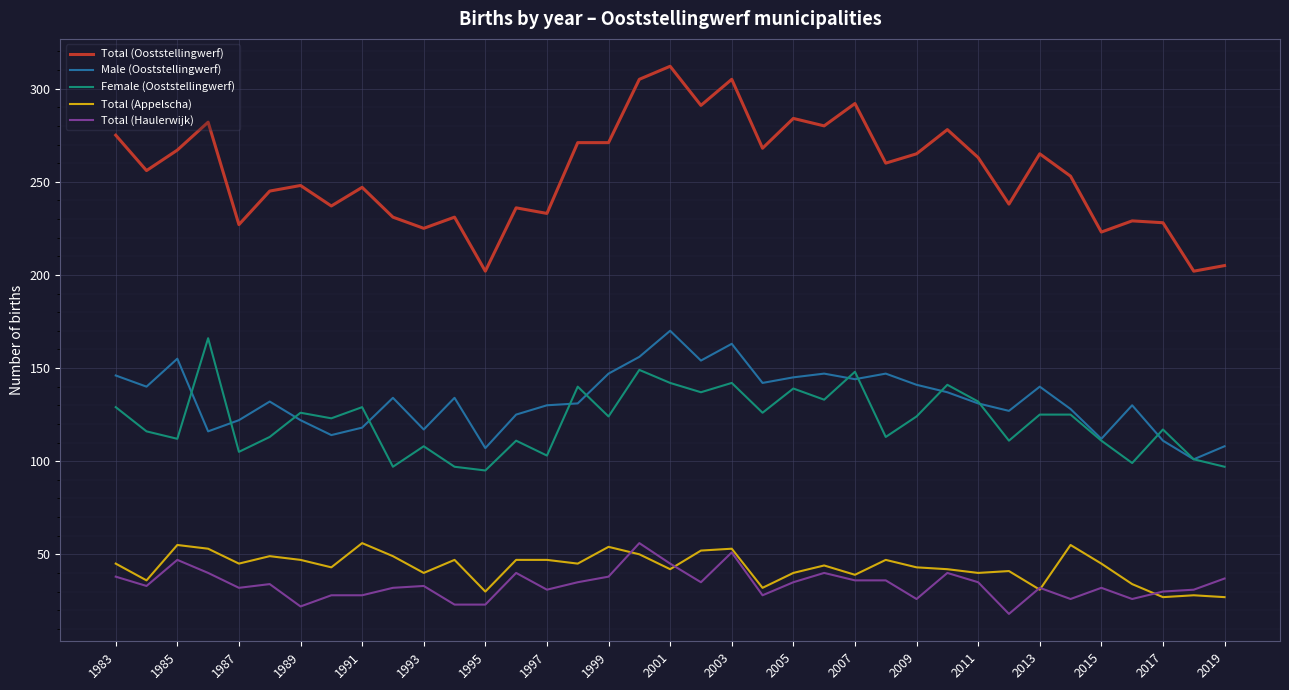

What is the highest value of the Female (Ooststellingwerf) series?

166